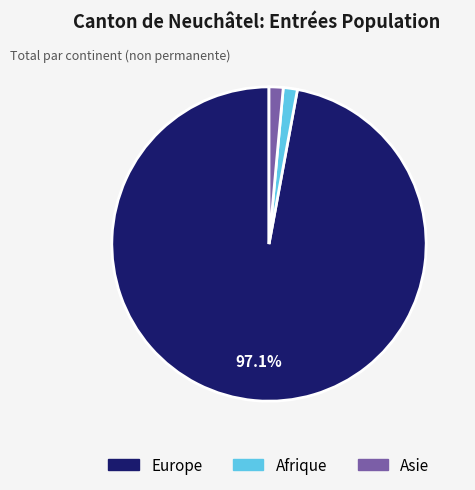

To the nearest percent, what is the difference between the Afrique and Europe slice percentages?

96%